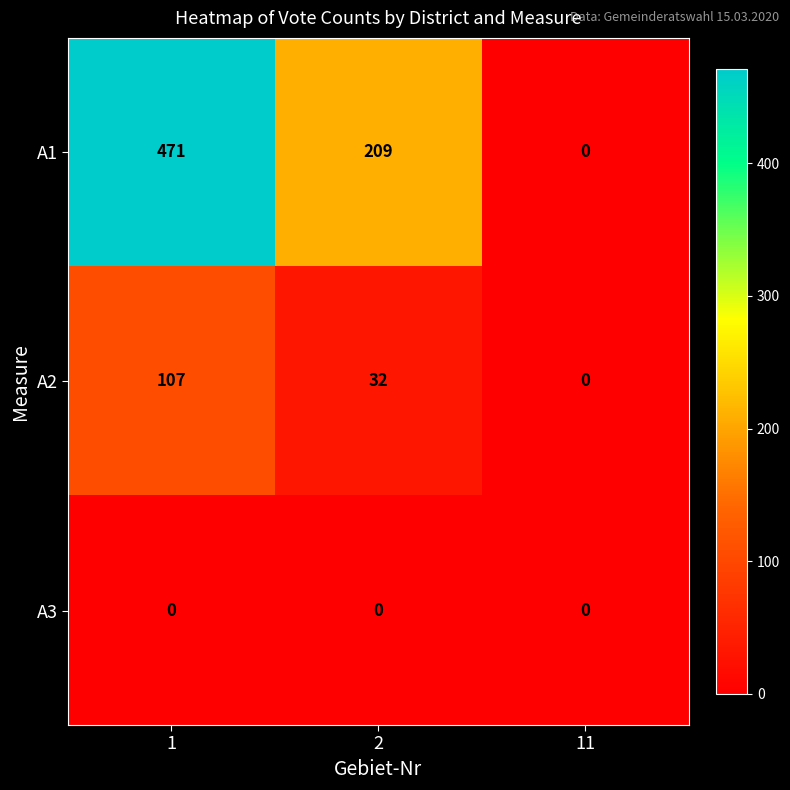

Which series has the widest spread of values?

A1